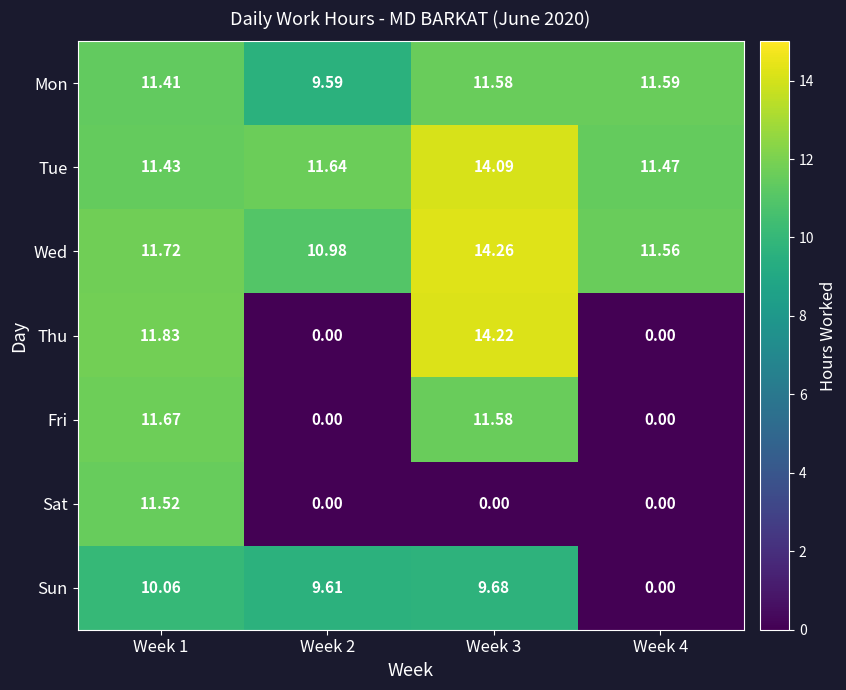

Which series changed the most between Week 1 and Week 4?

Thu